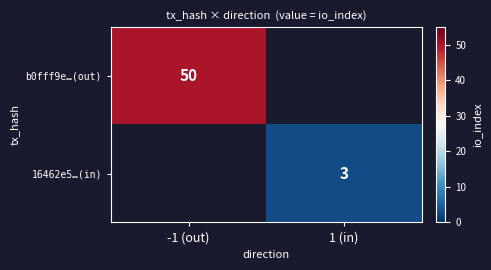

Between 1 (in) and -1 (out), which is larger?

-1 (out)